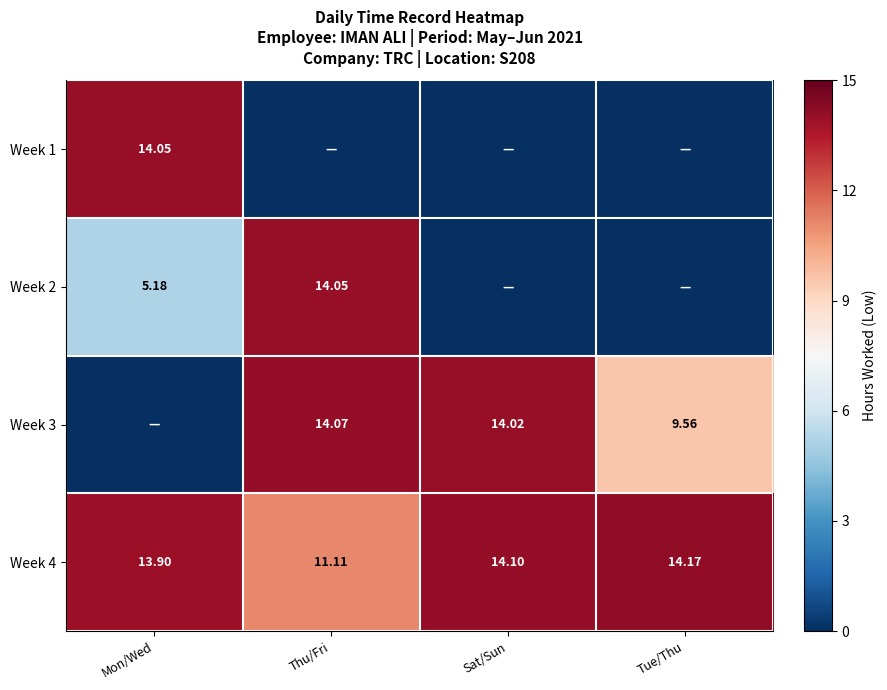

At which label does Week 4 first exceed 14?

Sat/Sun